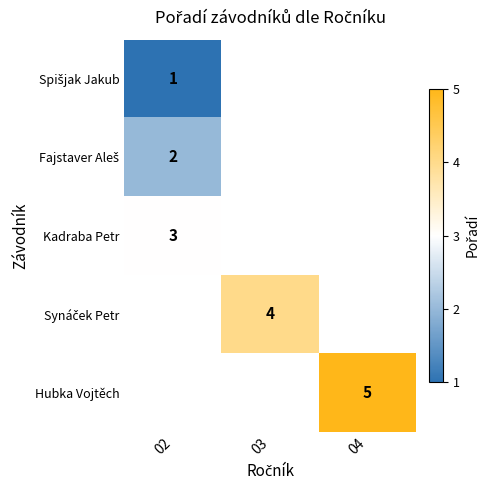

At how many categories does at least one series exceed 3?

2